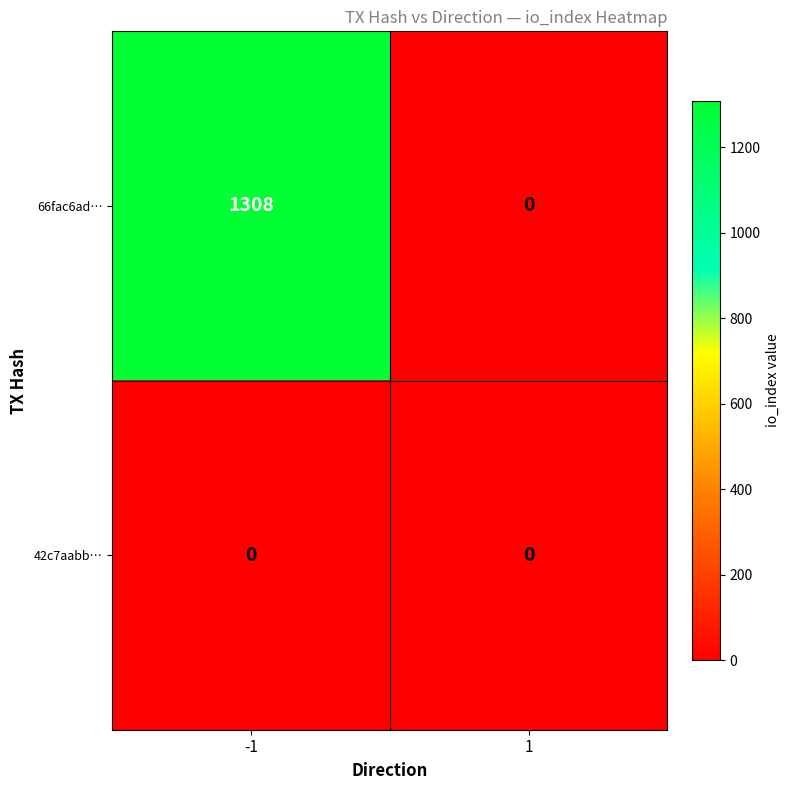

Between -1 and 1, which series saw the biggest shift?

66fac6ad…